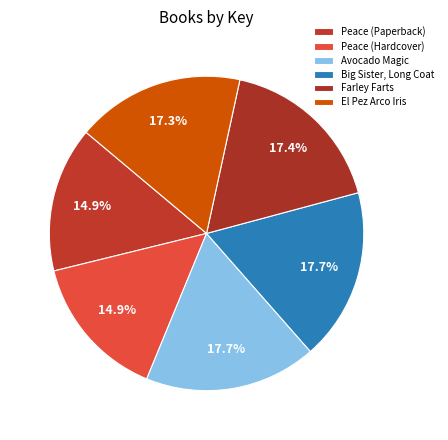

How many segments does this pie chart have?

6